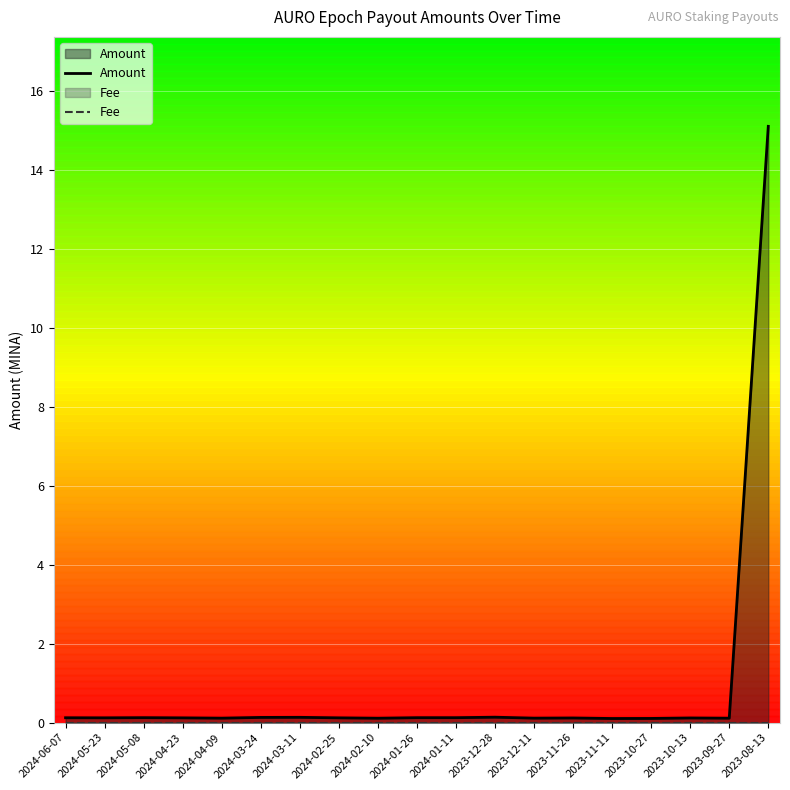

True or false: the data shows 0.1 at 2023-12-28.

False